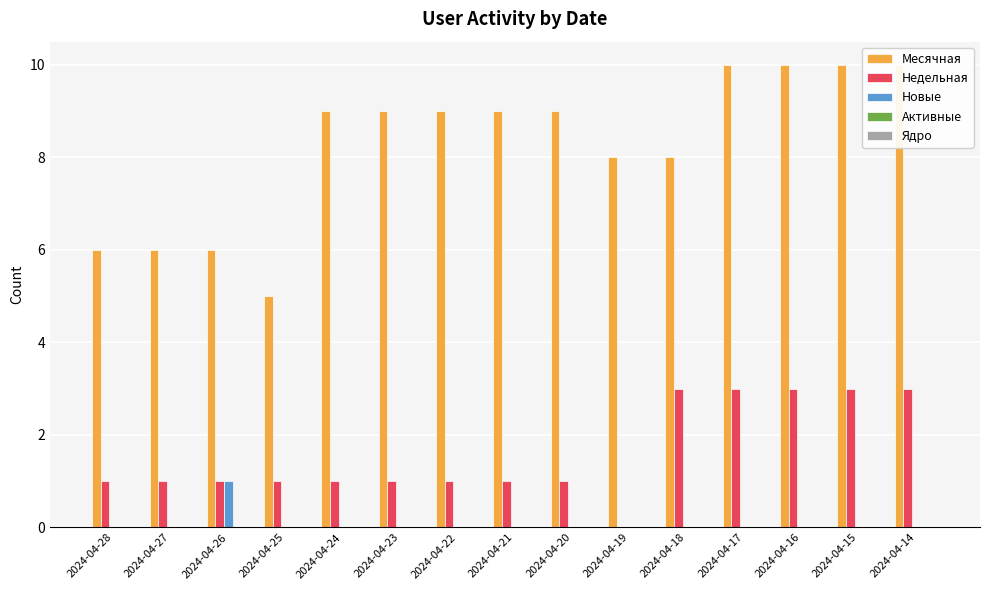

What is the greatest value displayed?

10